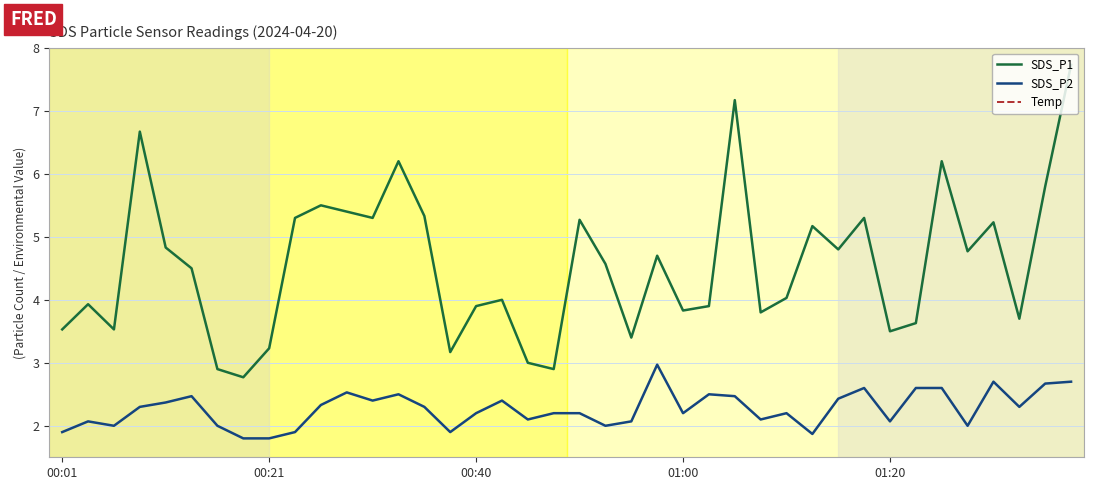

How many Temp values are between 11 and 12?

33